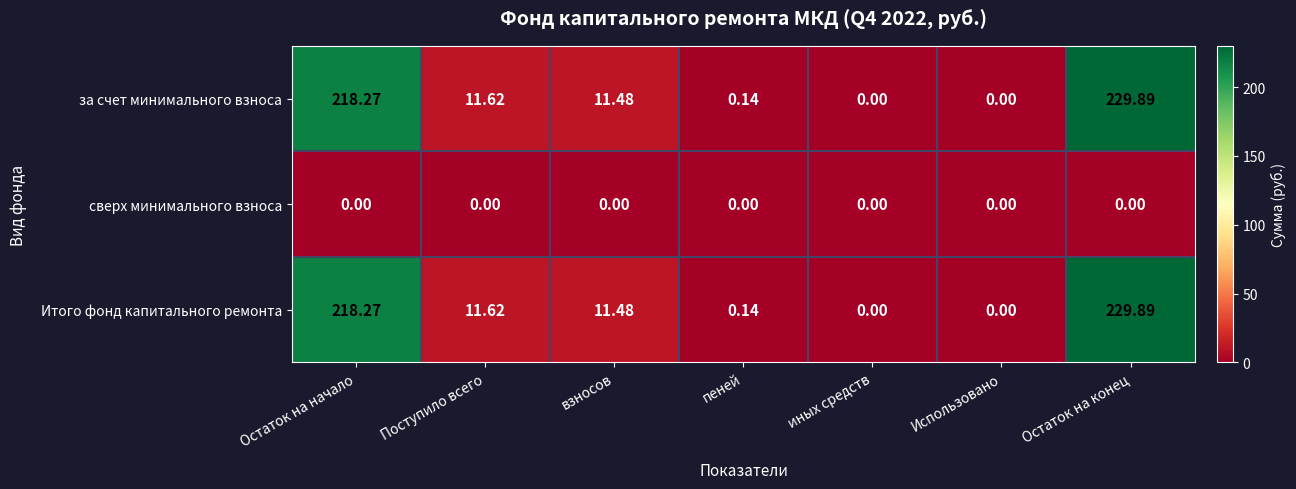

Where is за счет минимального взноса nearest to the value 114?

Поступило всего